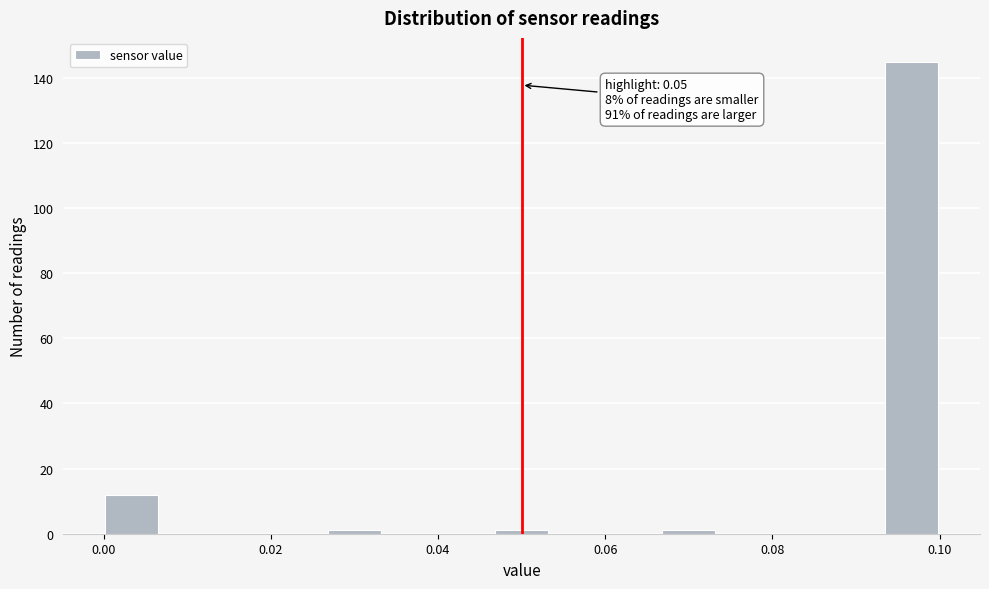

Read against the x-axis, roughly where is the centre of the tallest bar?

0.096